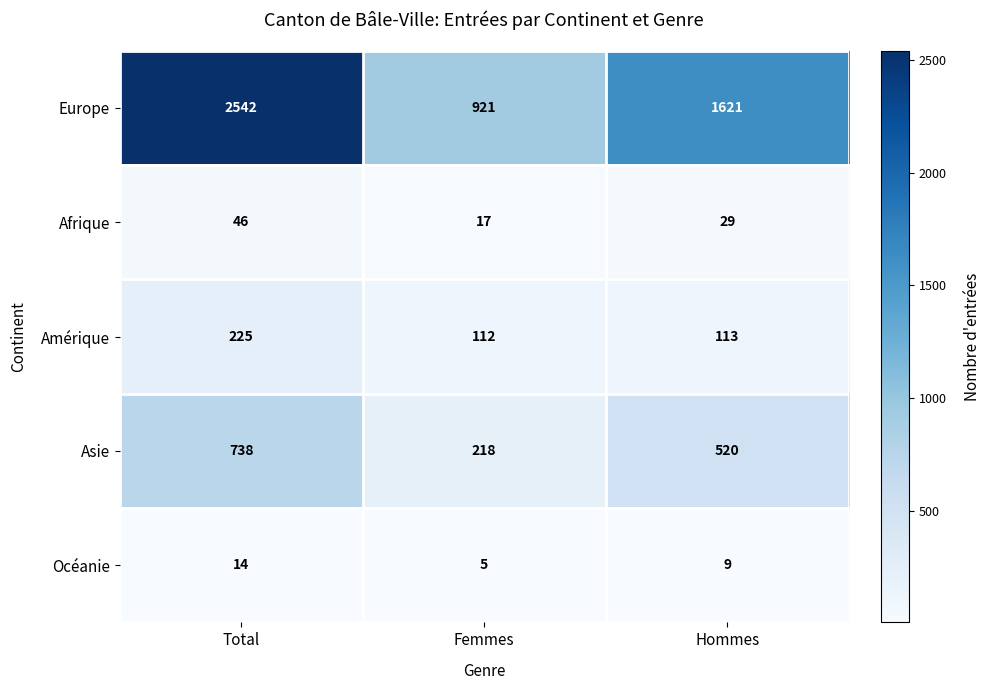

Reading right to left, what are all the values shown in this chart?

Europe: Hommes=1621	Femmes=921	Total=2542
Afrique: Hommes=29	Femmes=17	Total=46
Amérique: Hommes=113	Femmes=112	Total=225
Asie: Hommes=520	Femmes=218	Total=738
Océanie: Hommes=9	Femmes=5	Total=14